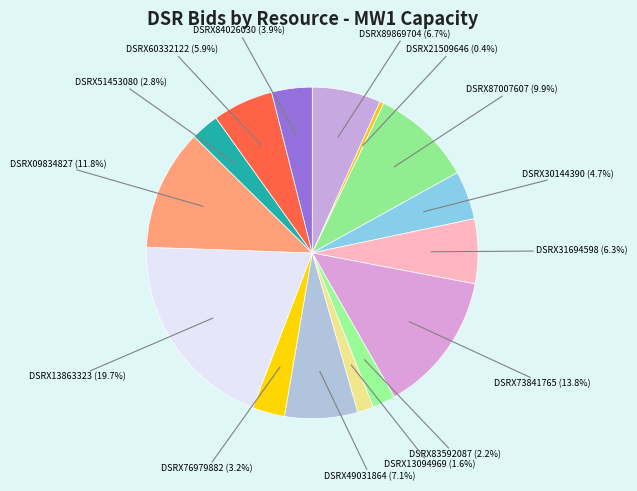

True or false: DSRX13094969 accounts for 2% of the total.

True